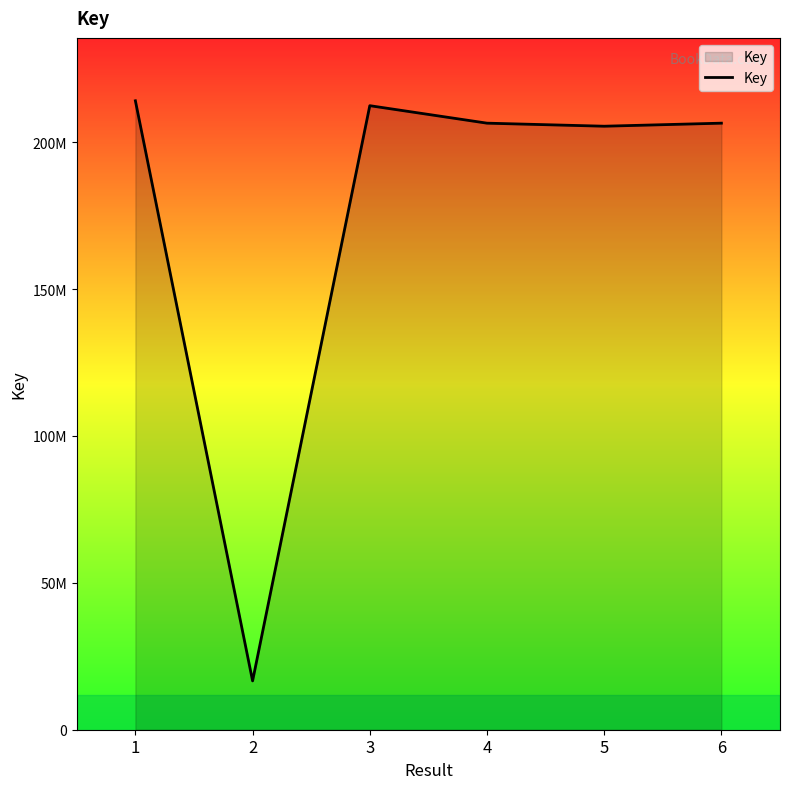

Reading left to right, list all the values displayed in this chart.

1=214115160	2=16621485	3=212448387	4=206495493	5=205456148	6=206496393